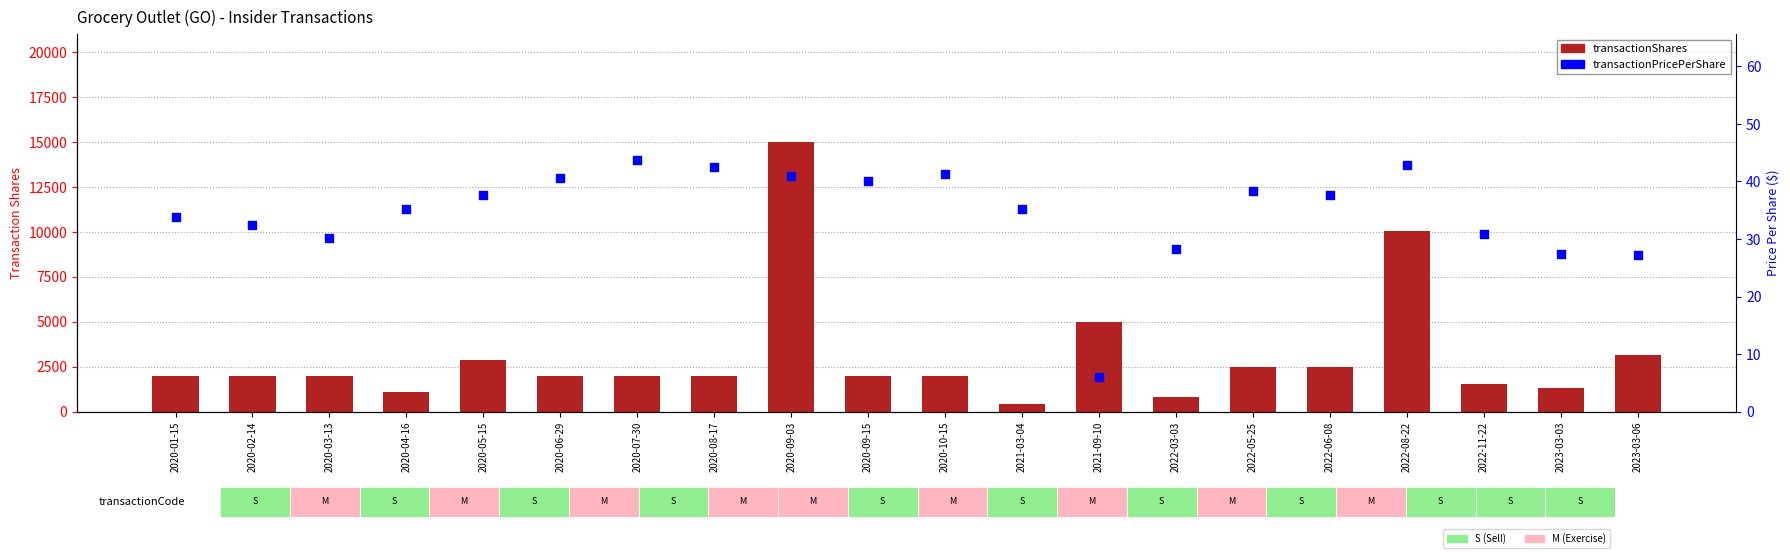

What is the total value across all series at 2020-10-15?

2041.3